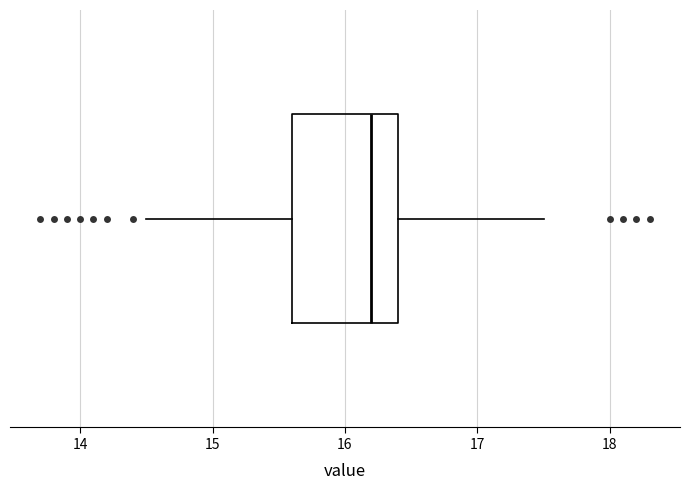

Transcribe this box plot: give where the median line is, the range the box spans, and where the two whiskers end, as read against the x-axis. The values are not printed on the chart, so give them approximately, as read against the axis.

median 16.2, box 15.6 to 16.4, whiskers 14.5 to 17.5